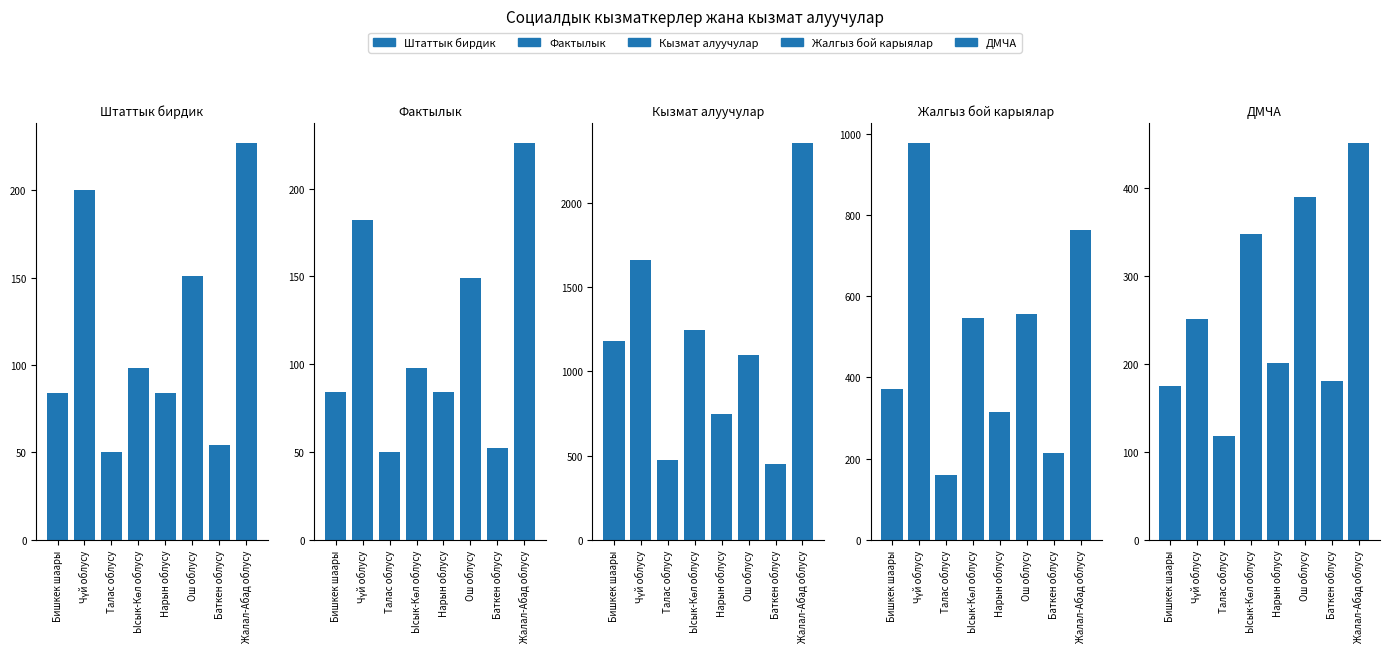

The value of Кызмат алуучулар at Ош облусу is 1596. True or false?

False